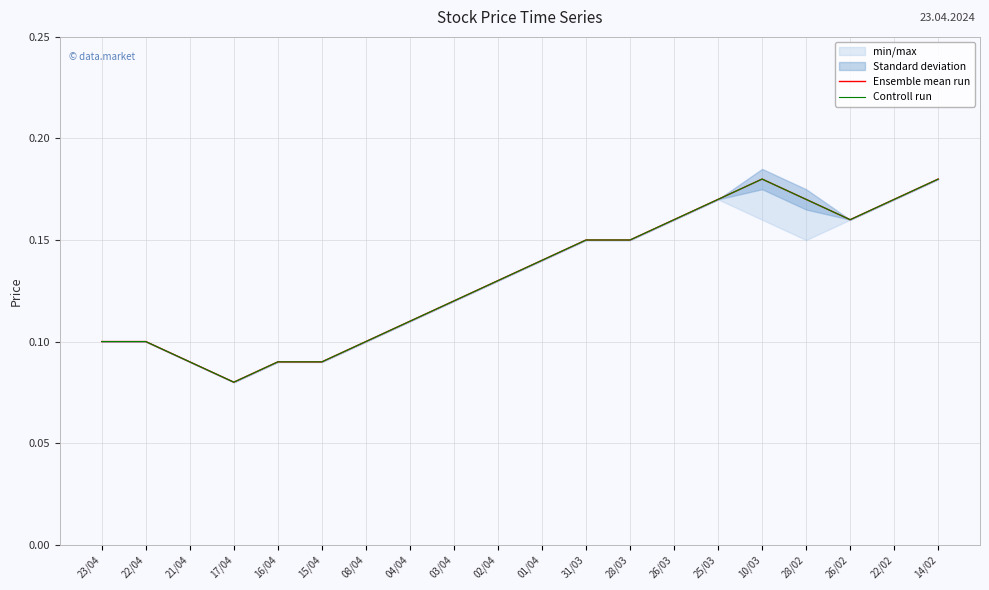

True or false: Ensemble mean run and Controll run cross at least once.

False